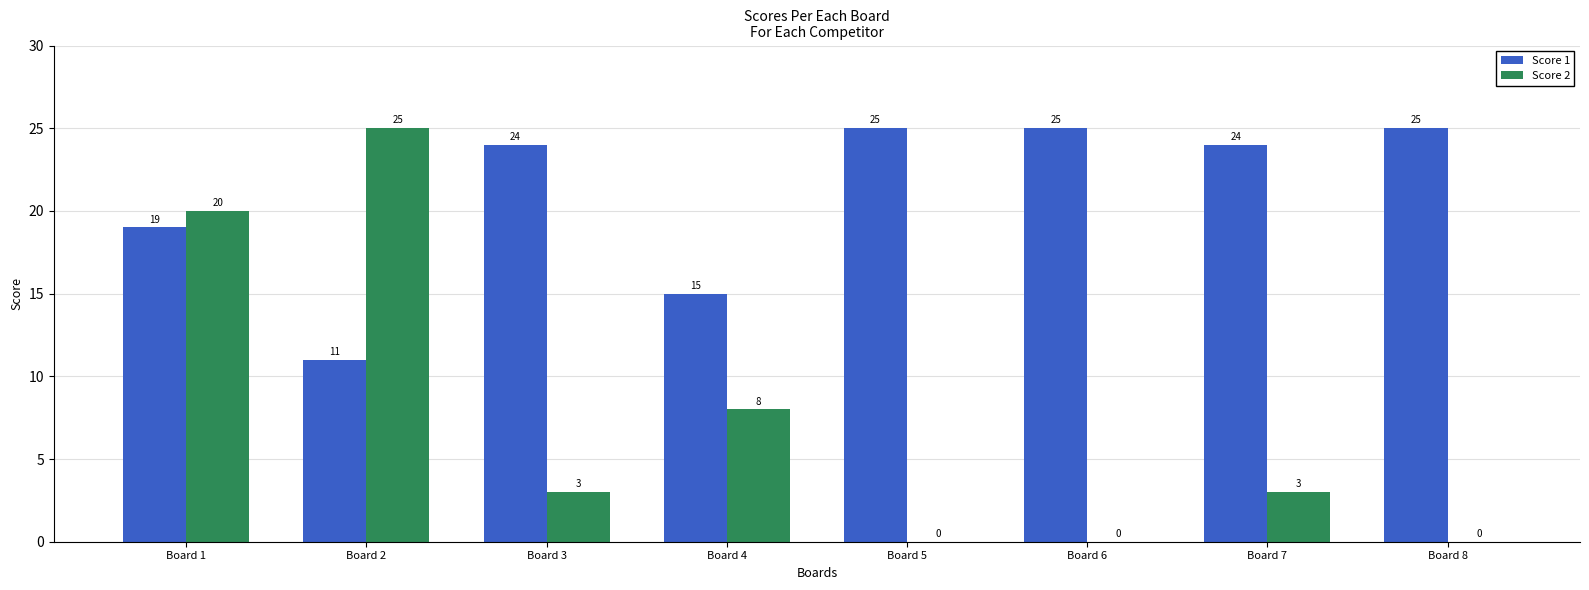

Where is Score 2 nearest to the value 12?

Board 4